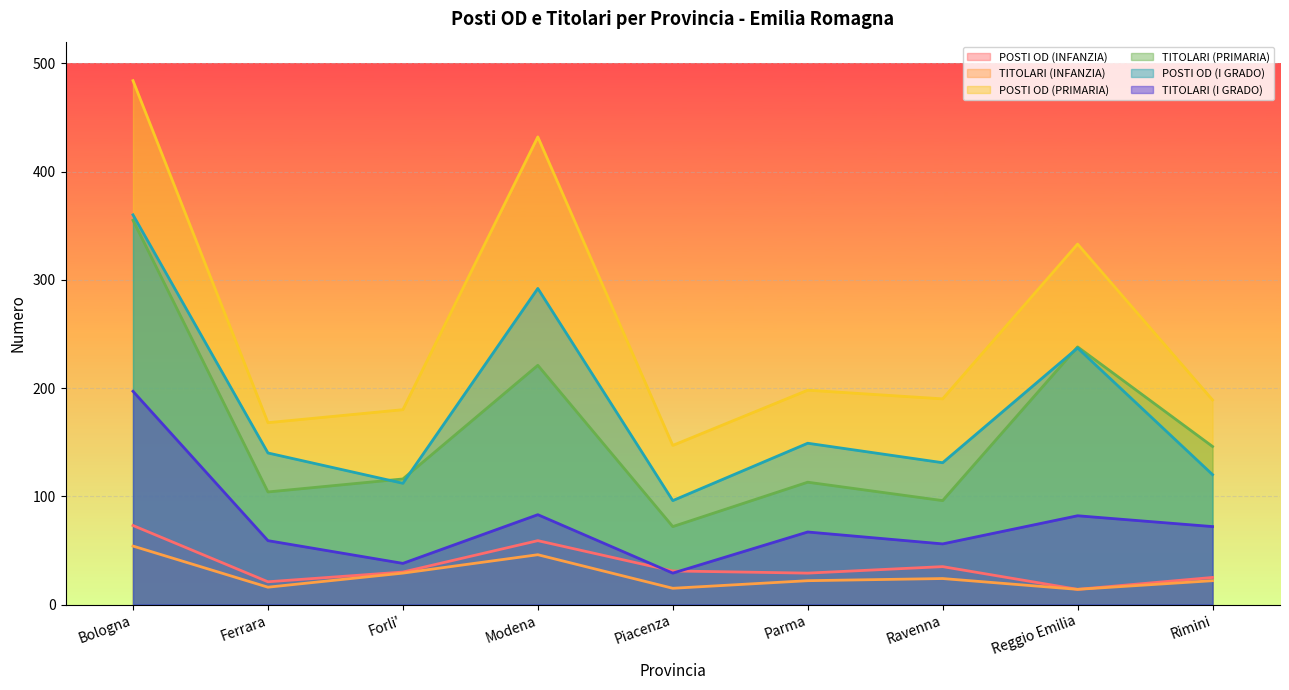

True or false: TITOLARI (INFANZIA) and TITOLARI (PRIMARIA) intersect in this chart.

False